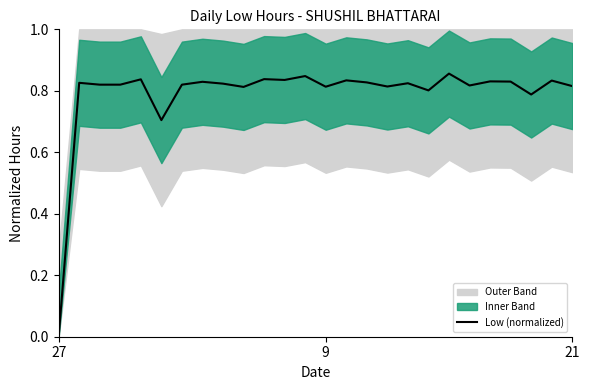

Count the values in the range 0 to 1.

26